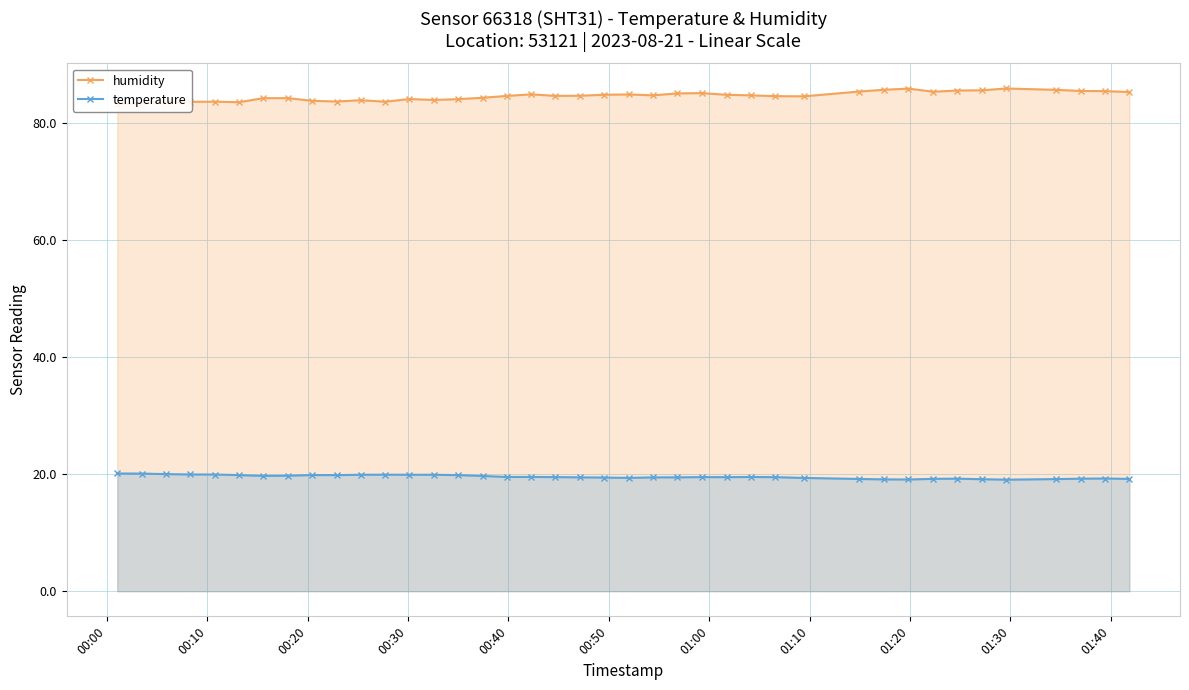

True or false: temperature has more than 2 interior local peaks.

True